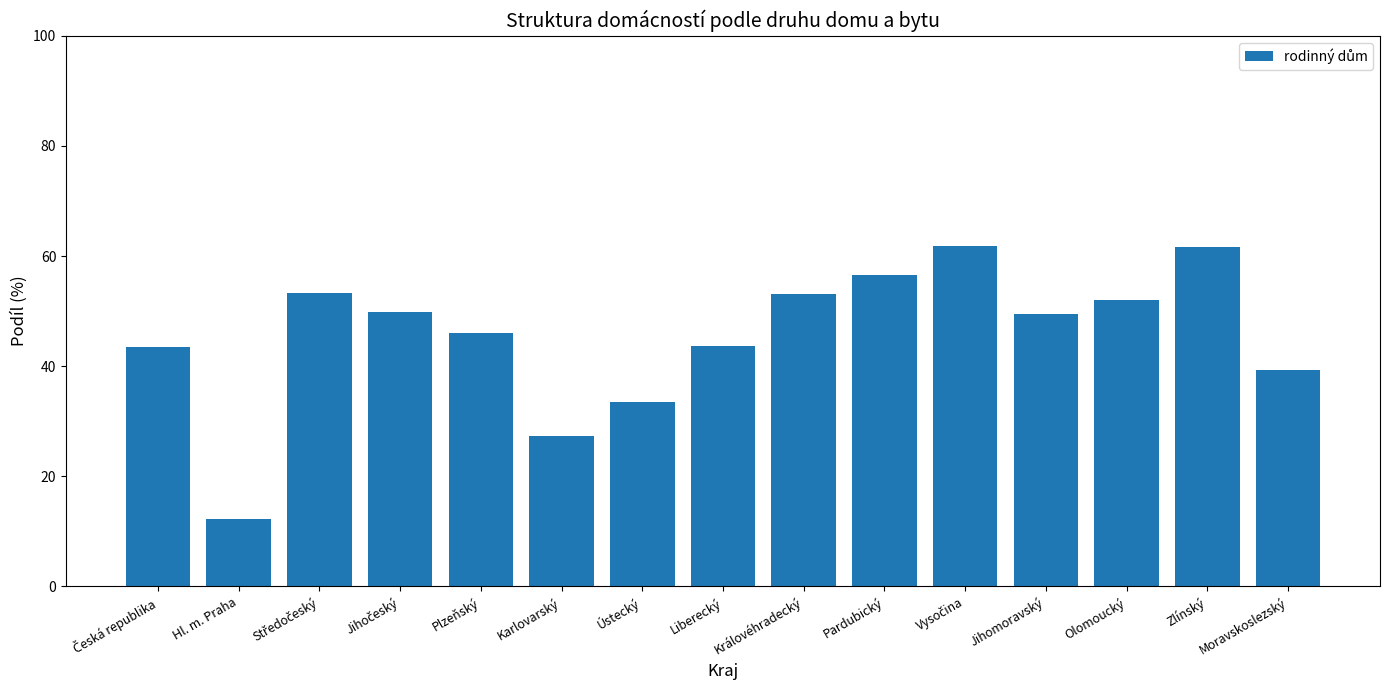

Where is the data nearest to the value 37?

Moravskoslezský